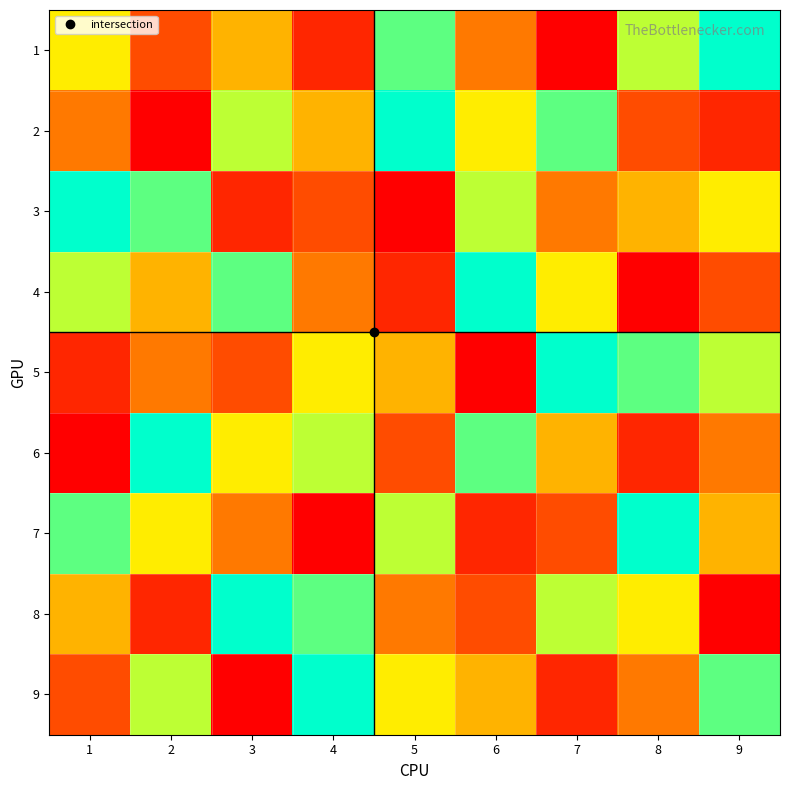

What is the smallest value displayed?

1